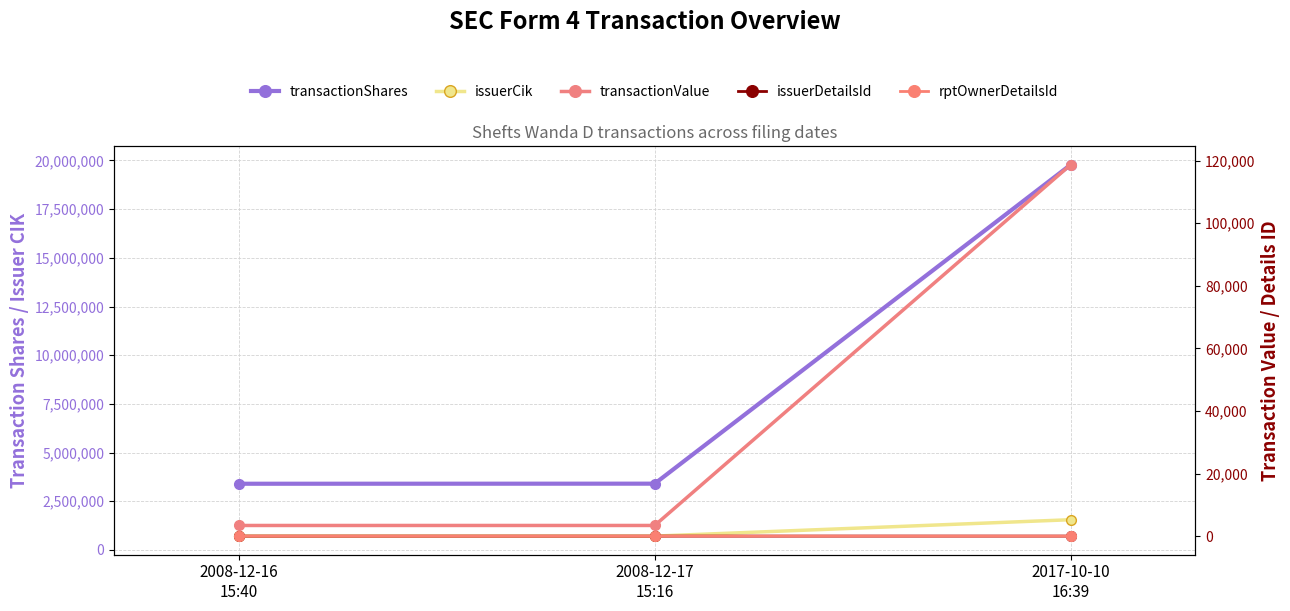

At which category does the chart reach its peak across all series?

2017-10-10
16:39